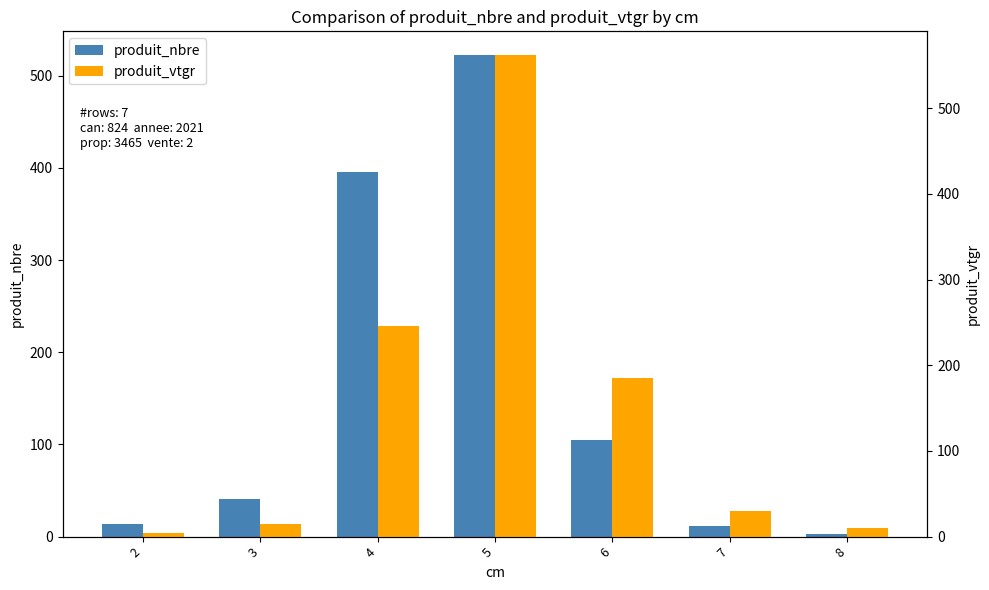

At which category does the chart reach its minimum across all series?

8